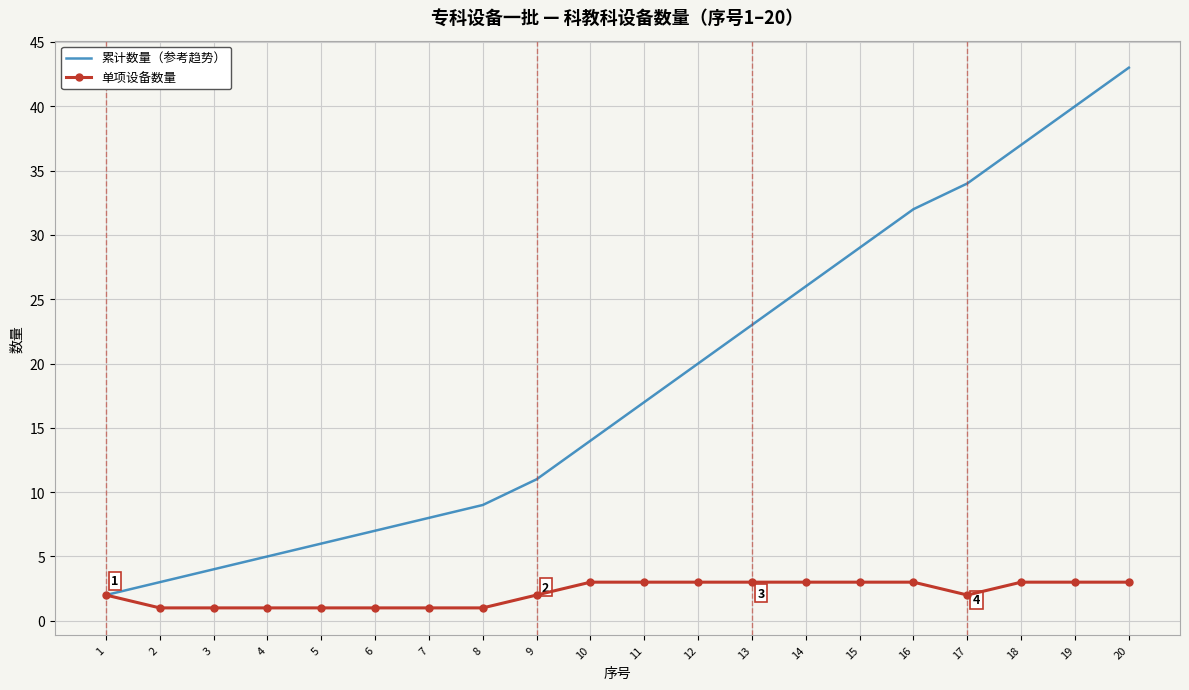

List the series in order of their overall mean, highest first.

累计数量（参考趋势）, 单项设备数量